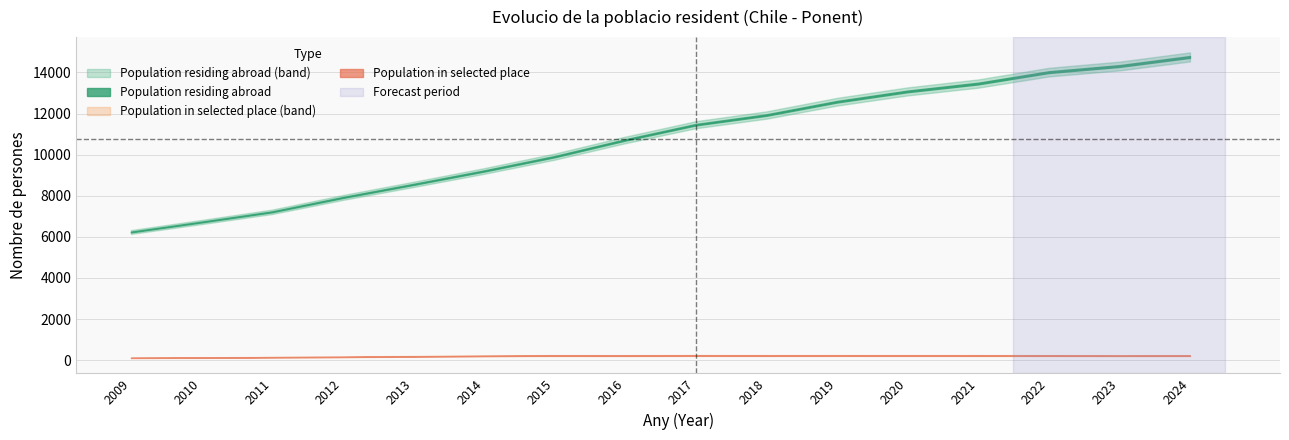

Which series has the largest range (max minus min)?

Population residing abroad